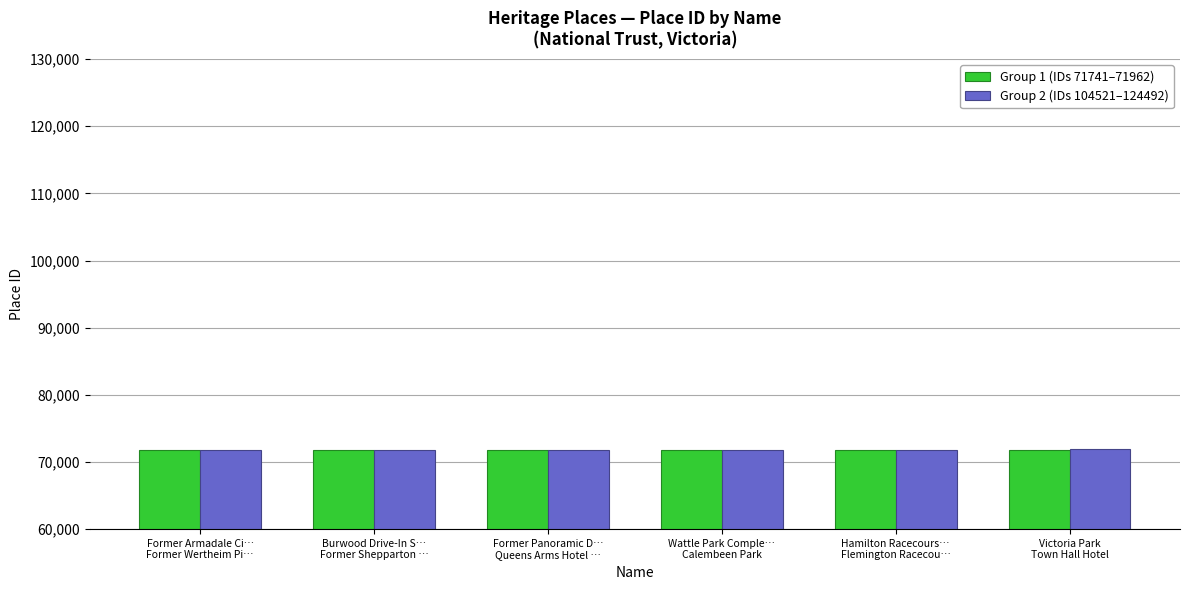

What is the maximum value shown in the chart?

71944